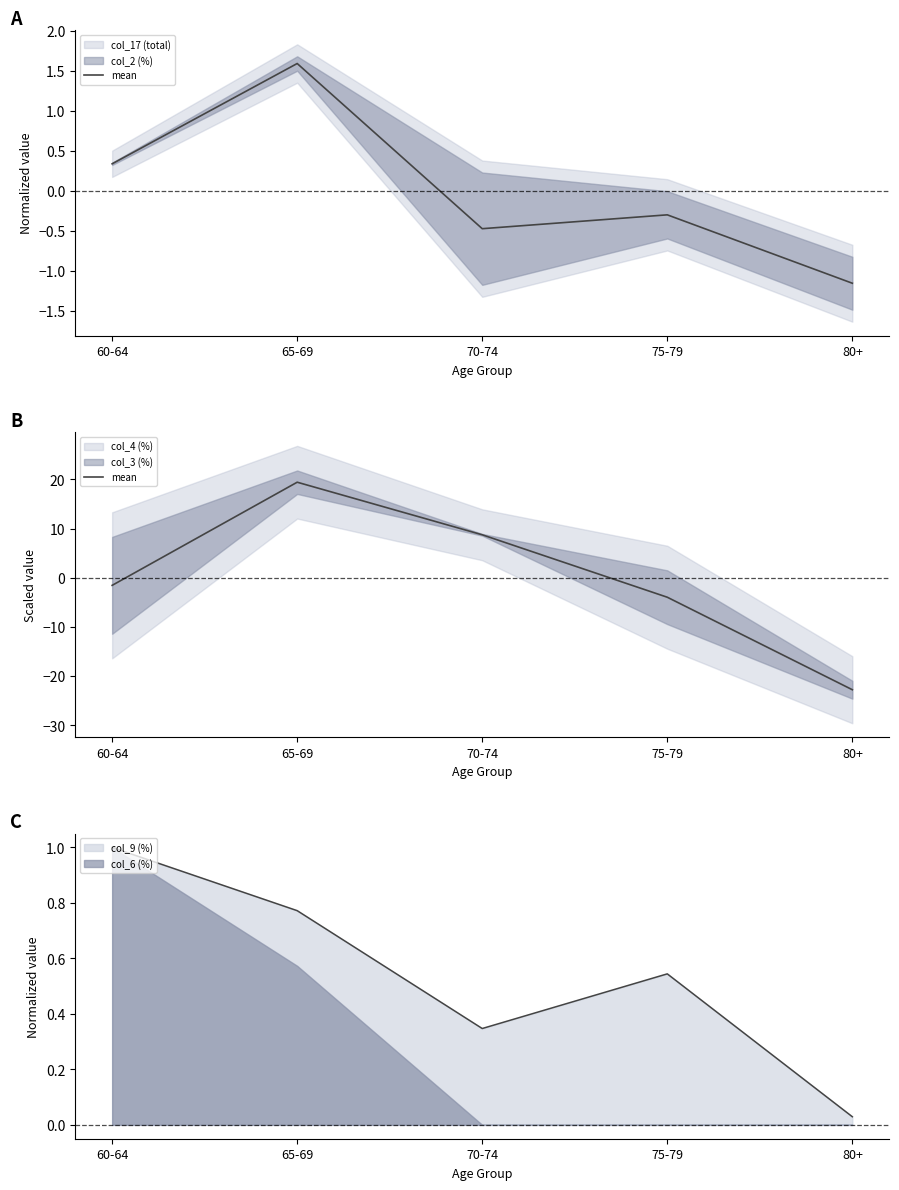

True or false: the data shows -1.3 at 75-79.

False